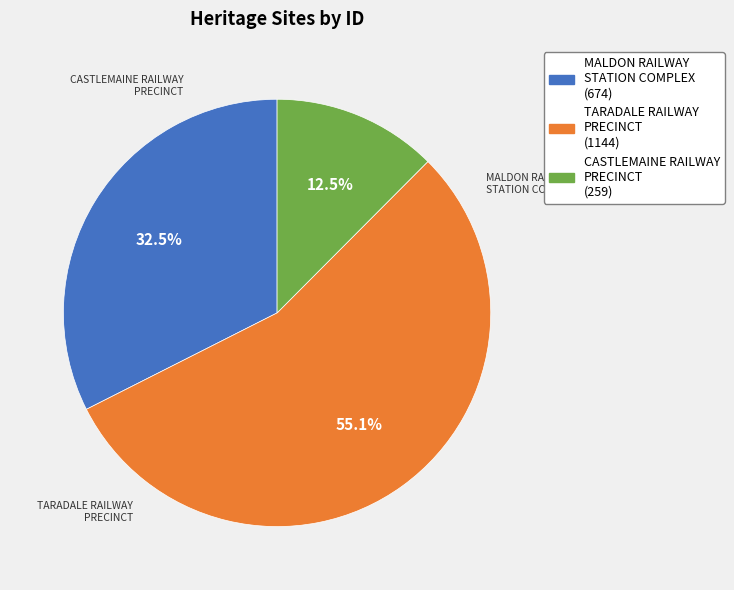

What percentage do TARADALE RAILWAY PRECINCT (1144) and MALDON RAILWAY STATION COMPLEX (674) together represent?

87.5%